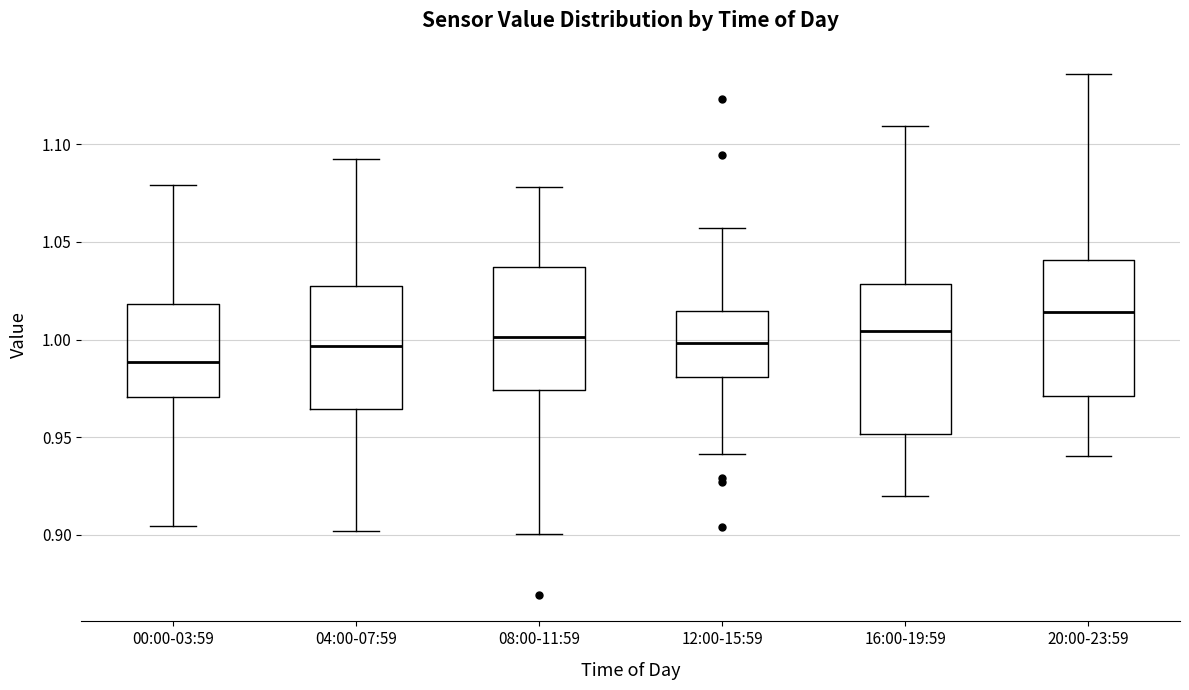

Reading left to right, transcribe this box plot: for each box, give where its median line is, the range the box spans, and where its two whiskers end, as read against the y-axis. The values are not printed on the chart, so give them approximately, as read against the axis.

00:00-03:59: median 0.990, box 0.970 to 1.020, whiskers 0.905 to 1.080
04:00-07:59: median 0.995, box 0.965 to 1.025, whiskers 0.900 to 1.095
08:00-11:59: median 1.000, box 0.975 to 1.035, whiskers 0.900 to 1.080
12:00-15:59: median 1.000, box 0.980 to 1.015, whiskers 0.940 to 1.055
16:00-19:59: median 1.005, box 0.950 to 1.030, whiskers 0.920 to 1.110
20:00-23:59: median 1.015, box 0.970 to 1.040, whiskers 0.940 to 1.135